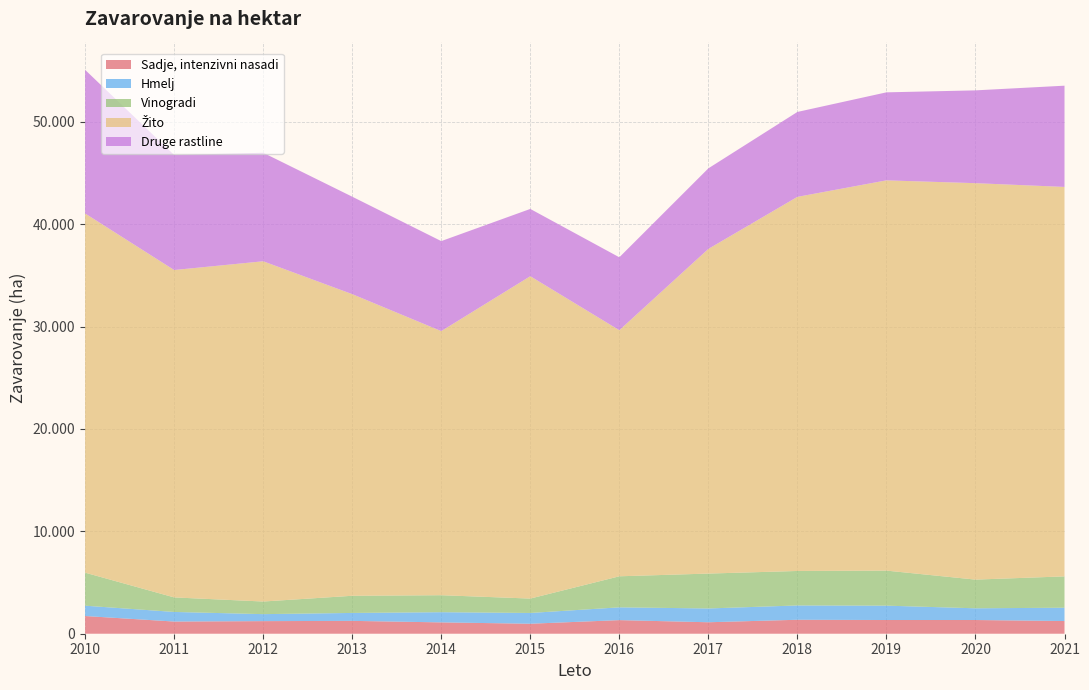

Reading left to right, what are all the values shown in this chart?

Sadje, intenzivni nasadi: 2010=1729	2011=1190	2012=1230	2013=1255	2014=1107	2015=976	2016=1328	2017=1120	2018=1363	2019=1339	2020=1339	2021=1239
Hmelj: 2010=1009	2011=937	2012=683	2013=775	2014=996	2015=1051	2016=1249	2017=1347	2018=1398	2019=1403	2020=1144	2021=1302
Vinogradi: 2010=3225	2011=1419	2012=1232	2013=1675	2014=1658	2015=1406	2016=3031	2017=3407	2018=3367	2019=3422	2020=2802	2021=3059
Žito: 2010=35078	2011=31973	2012=33229	2013=29459	2014=25792	2015=31482	2016=24032	2017=31706	2018=36536	2019=38112	2020=38716	2021=38034
Druge rastline: 2010=14026	2011=11233	2012=10597	2013=9517	2014=8790	2015=6570	2016=7122	2017=7868	2018=8293	2019=8595	2020=9063	2021=9887